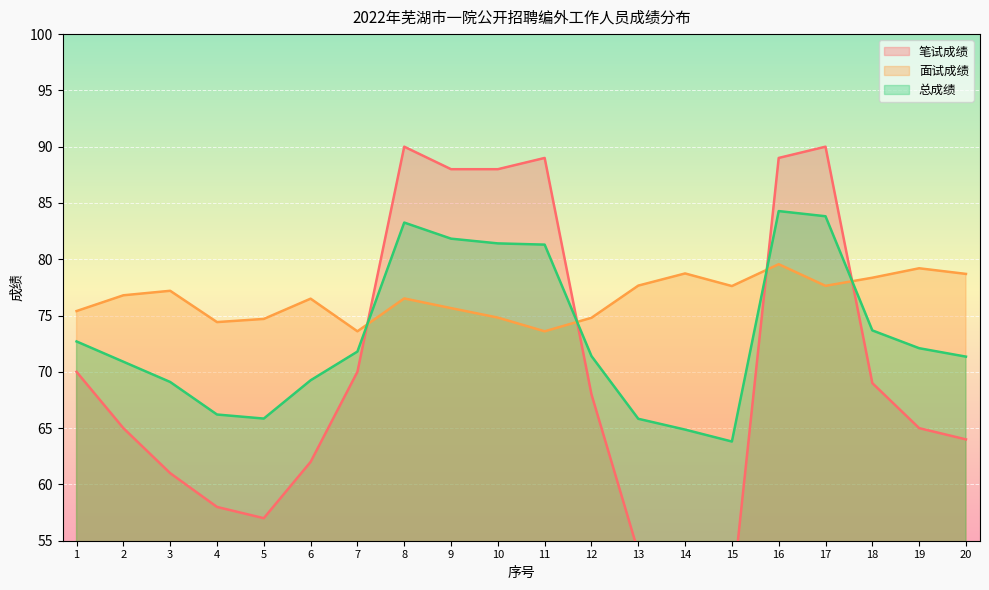

What is the average value of the 总成绩 series?

73.2